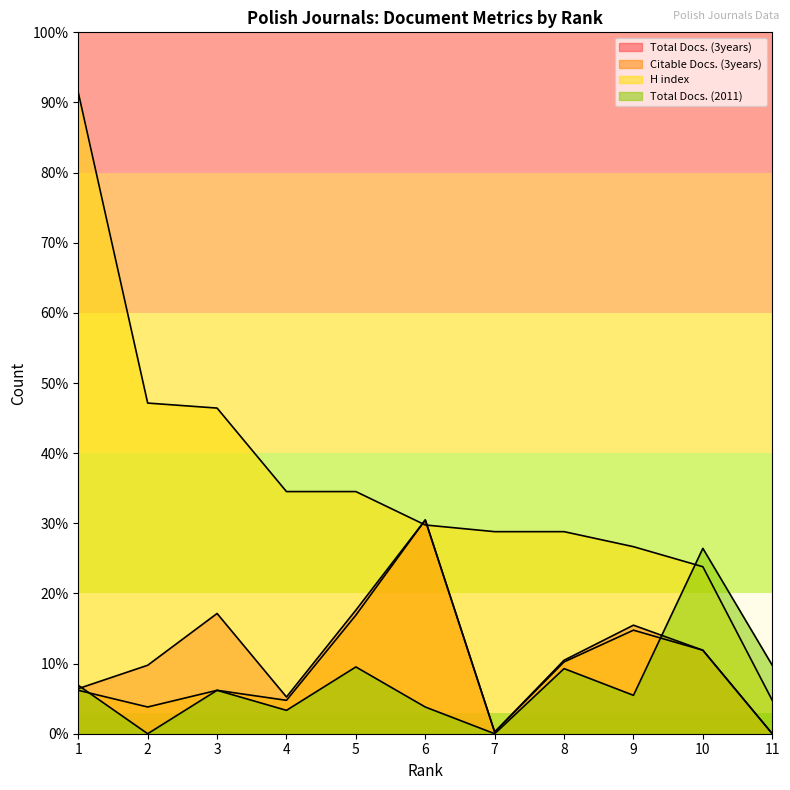

What are all the series names shown in the legend?

Total Docs. (3years), Citable Docs. (3years), H index, Total Docs. (2011)